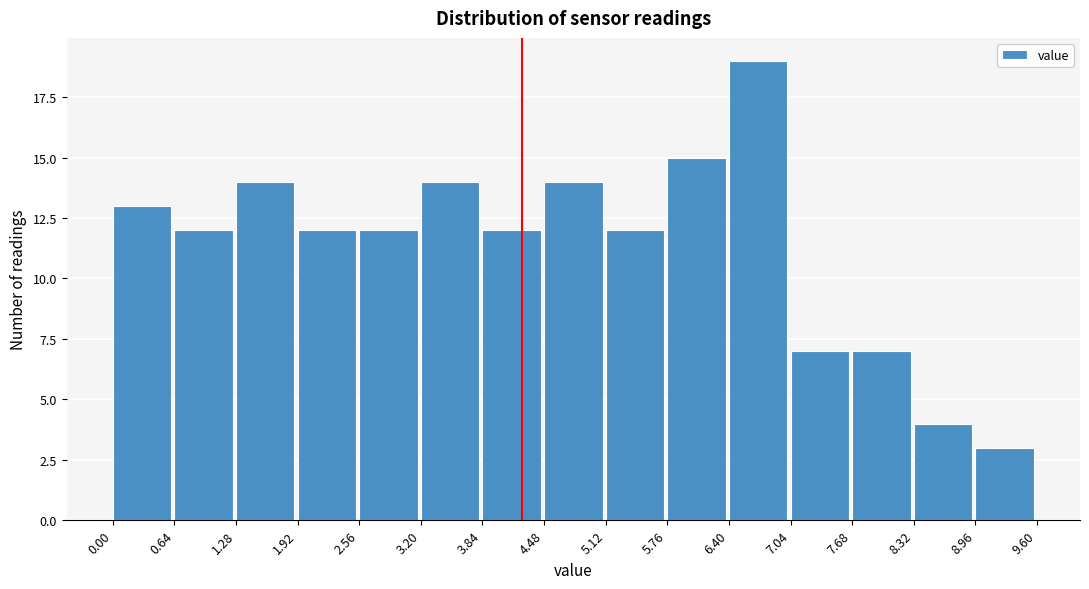

Reading left to right, list every bar in this chart as the range it spans on the x-axis followed by its height. The values are not printed on the chart, so give them approximately, as read against the axis.

0.00 to 0.64: 13
0.64 to 1.28: 12
1.28 to 1.92: 14
1.92 to 2.56: 12
2.56 to 3.20: 12
3.20 to 3.84: 14
3.84 to 4.48: 12
4.48 to 5.12: 14
5.12 to 5.76: 12
5.76 to 6.40: 15
6.40 to 7.04: 19
7.04 to 7.68: 7
7.68 to 8.32: 7
8.32 to 8.96: 4
8.96 to 9.60: 3